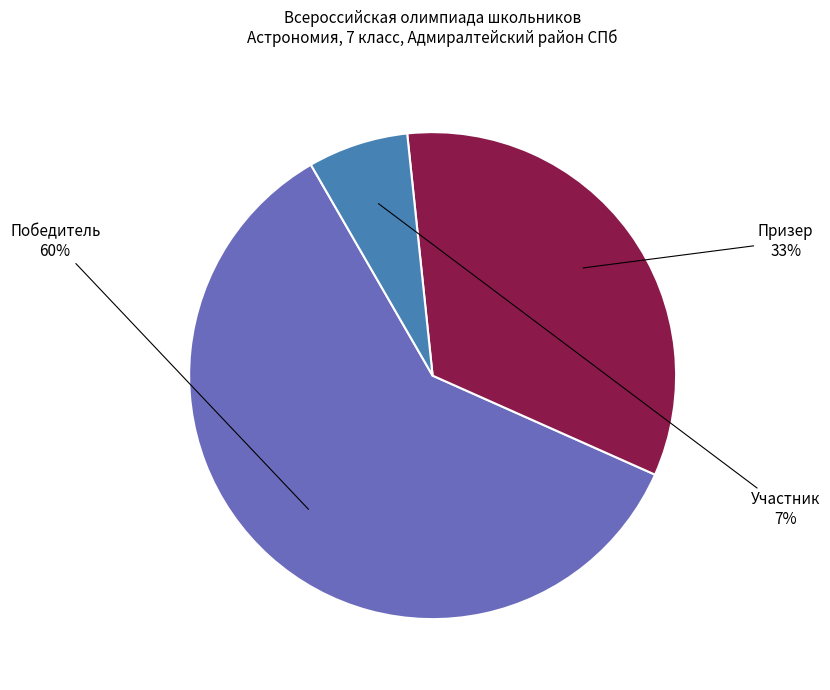

Rank the categories by value from lowest to highest.

Участник, Призер, Победитель